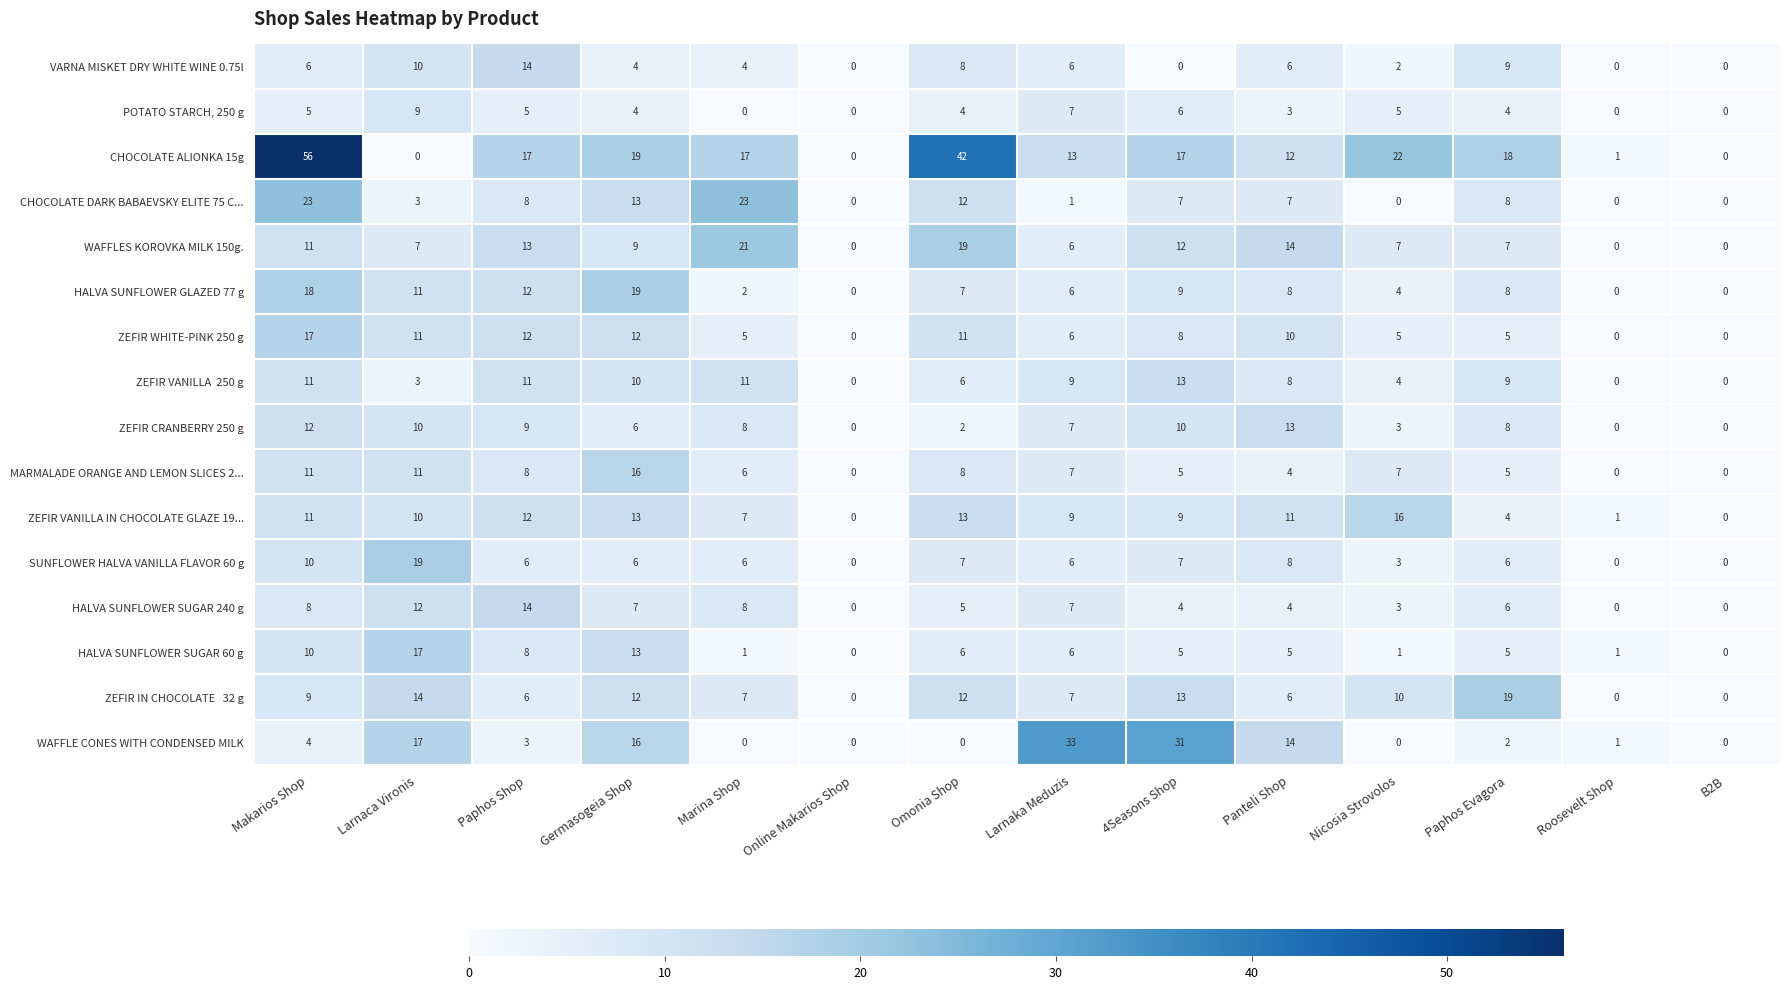

At which label does ZEFIR CRANBERRY 250 g first exceed 8?

Makarios Shop